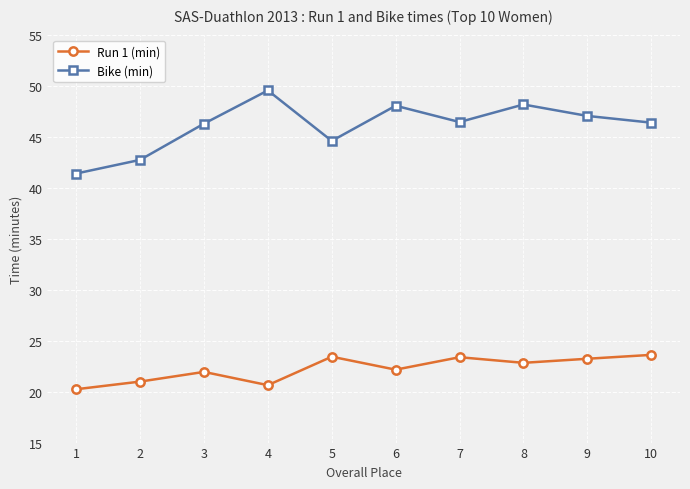

What is the difference between the highest and lowest values at 2?

21.7